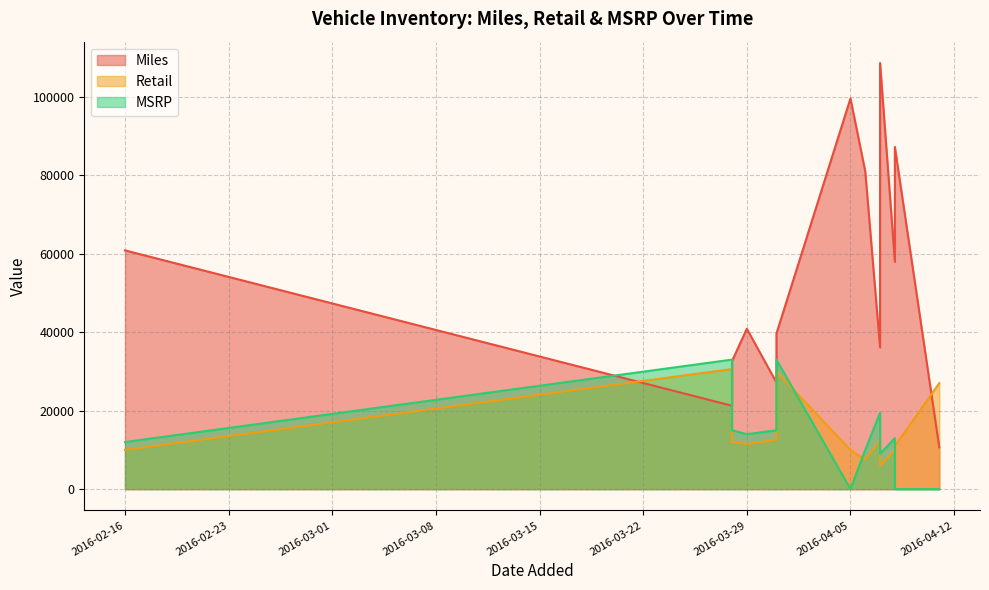

Which series has the largest range (max minus min)?

Miles